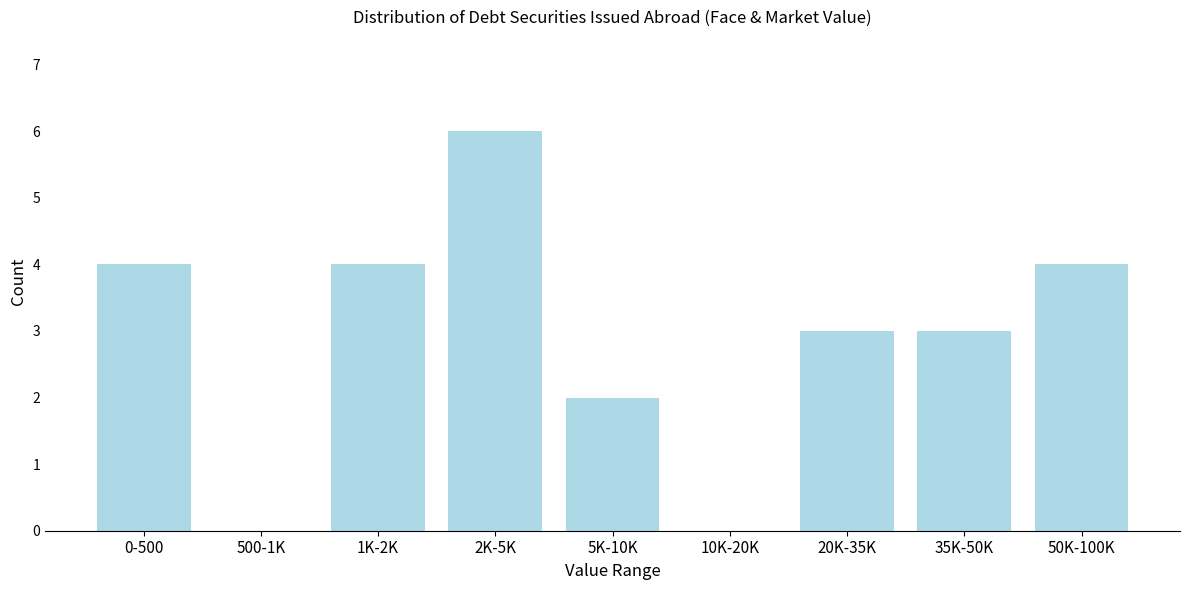

Reading left to right, list all the values displayed in this chart.

0-500=4	500-1K=0	1K-2K=4	2K-5K=6	5K-10K=2	10K-20K=0	20K-35K=3	35K-50K=3	50K-100K=4